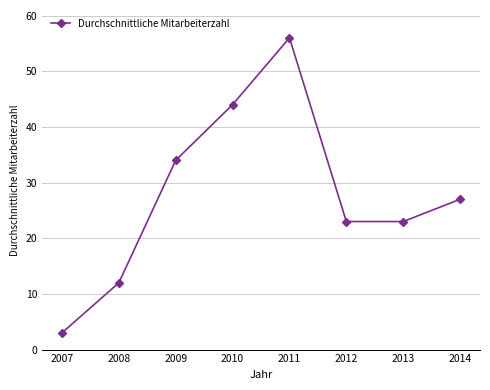

What is the greatest value displayed?

56